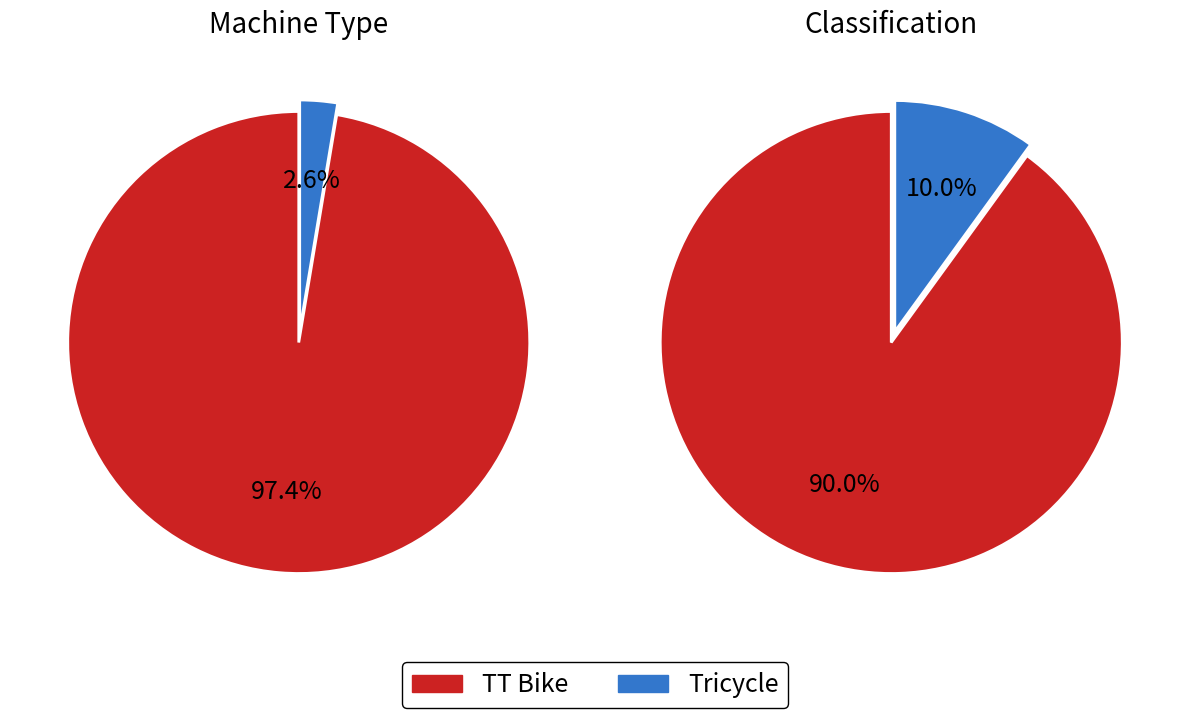

To the nearest percent, what portion does Tricycle represent?

3%